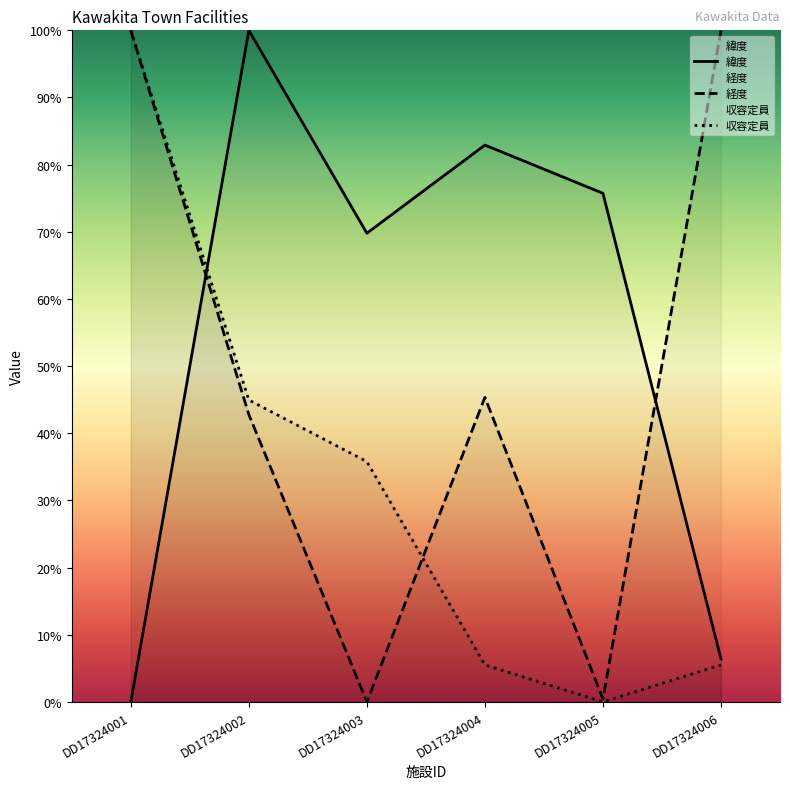

How many distinct data groups are displayed?

3